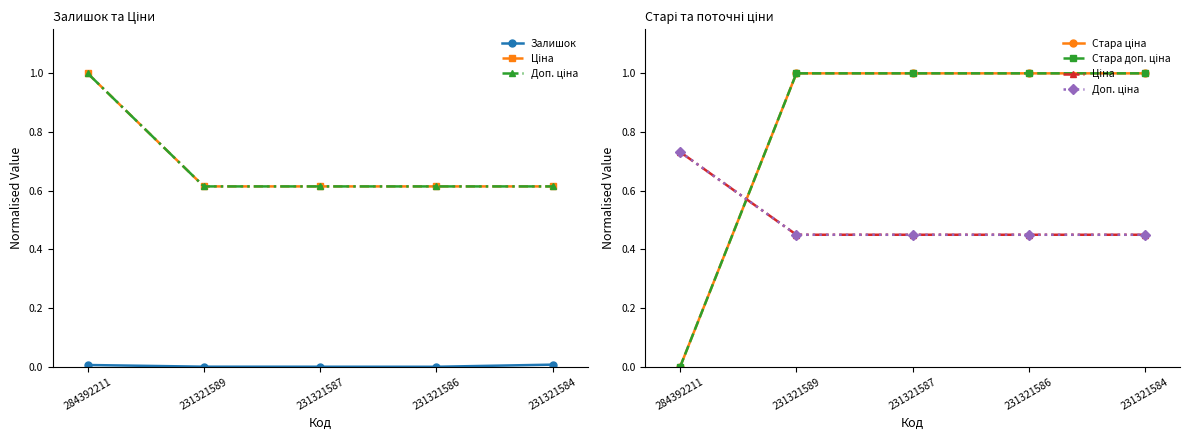

Rank the series at 284392211 from highest to lowest value.

Ціна, Доп. ціна, Залишок, Стара ціна, Стара доп. ціна